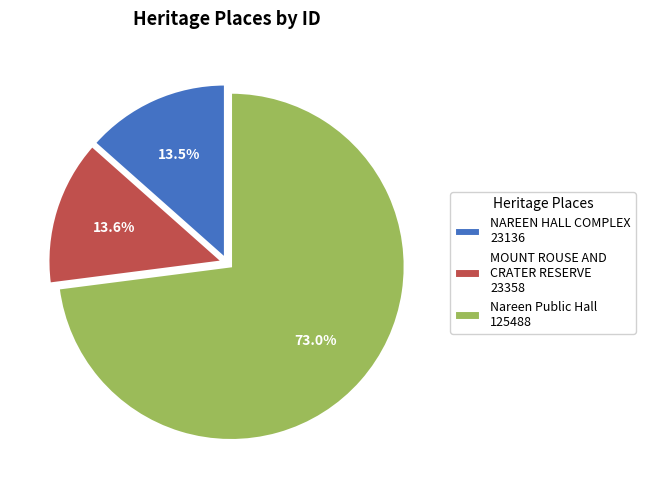

True or false: NAREEN HALL COMPLEX accounts for 3% of the total.

False